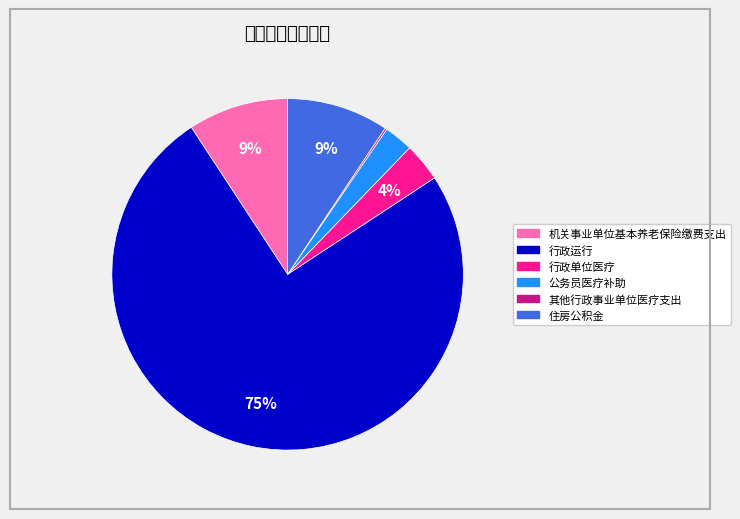

To the nearest percent, what is the average slice percentage?

17%